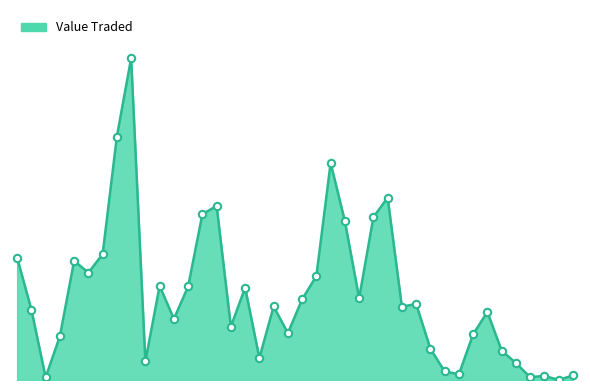

Is this an area chart (filled region under the line)?

Yes